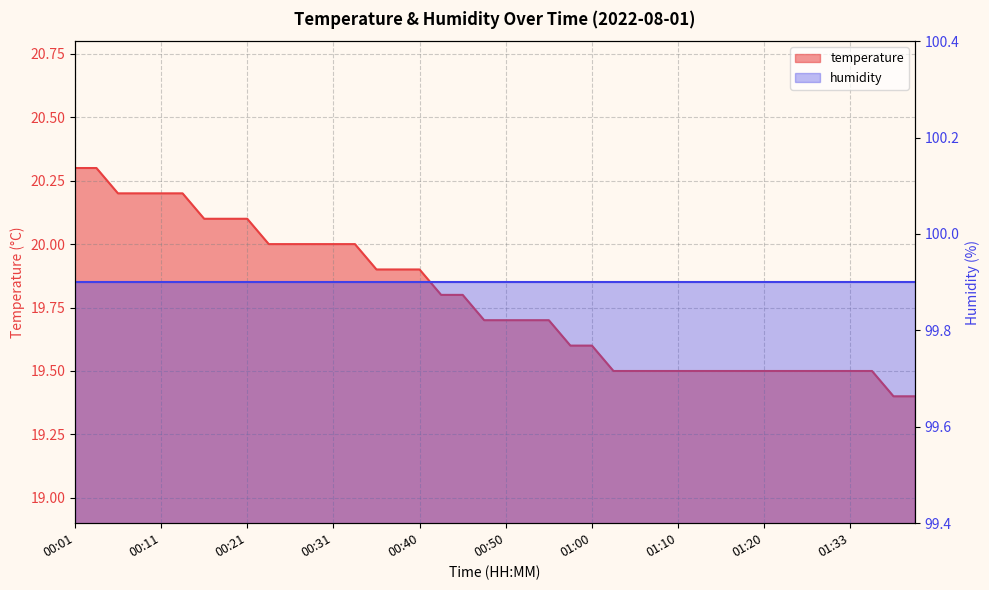

Does the chart display data point markers on the line(s)?

No